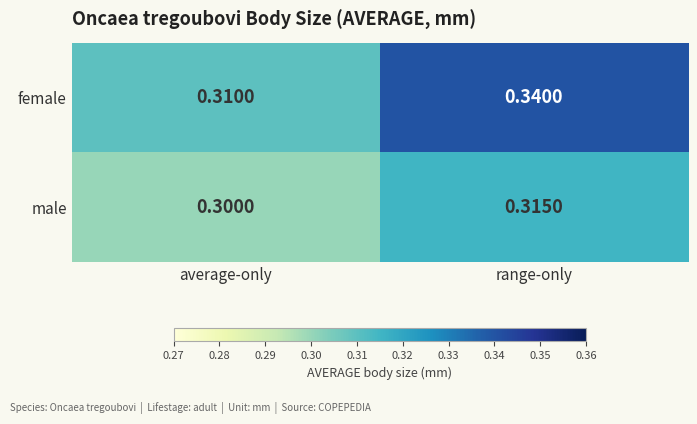

At which label is female closest to 0?

average-only